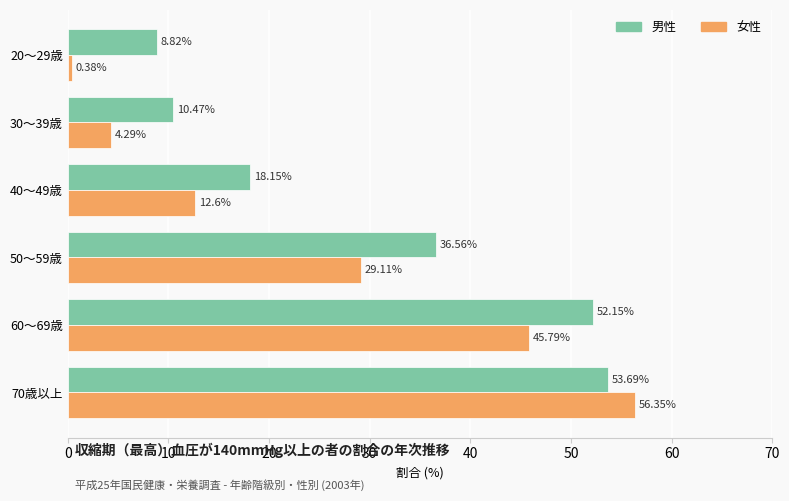

What is the sum of the 男性 values at 50～59歳 and 20～29歳?

45.4